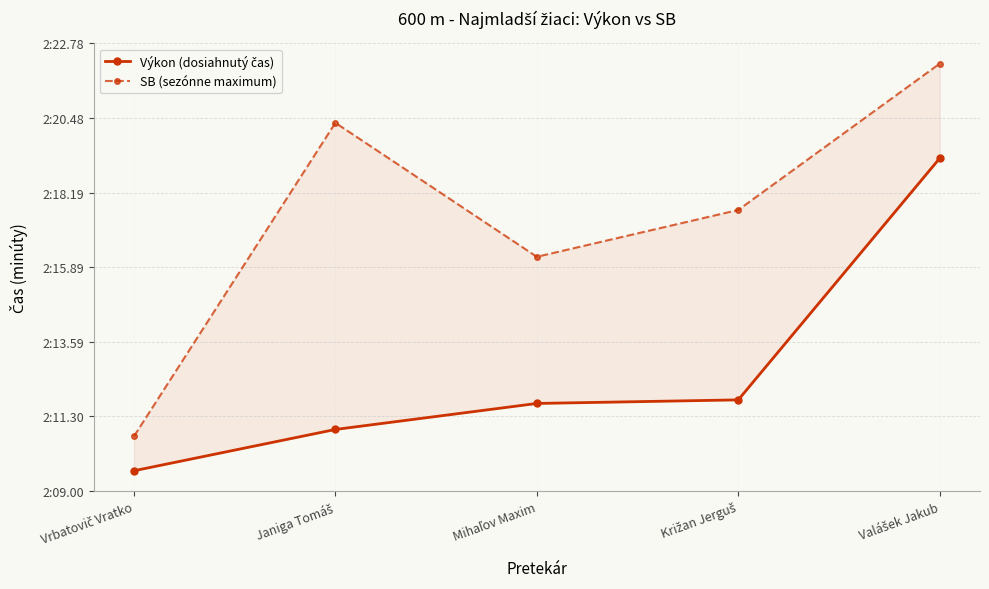

True or false: Výkon (dosiahnutý čas) has a value of 2.2 at Mihaľov Maxim.

True